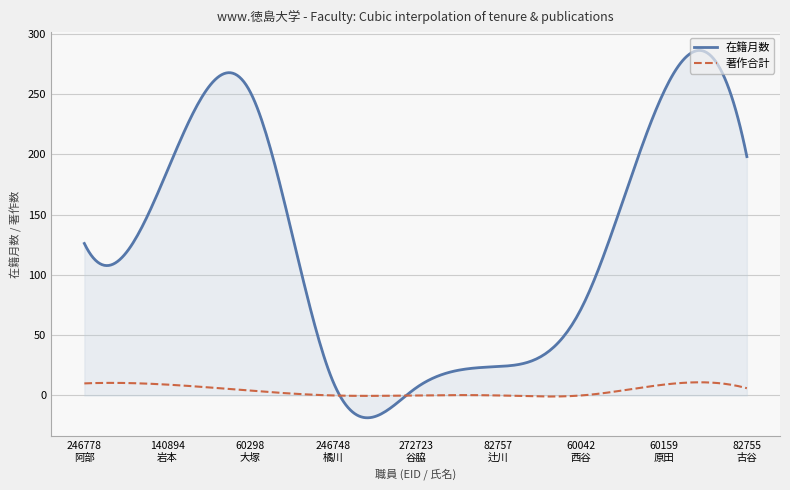

What is the maximum value shown in the chart?

286.0